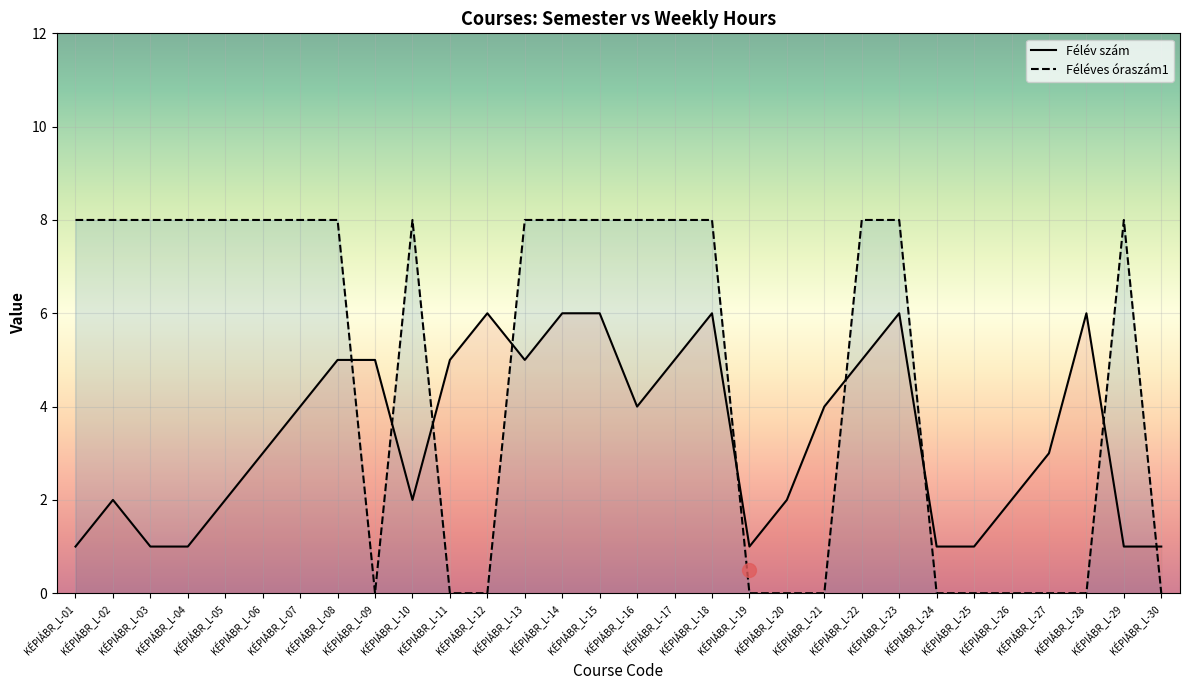

How many intersections are there between Félév szám and Féléves óraszám1?

9